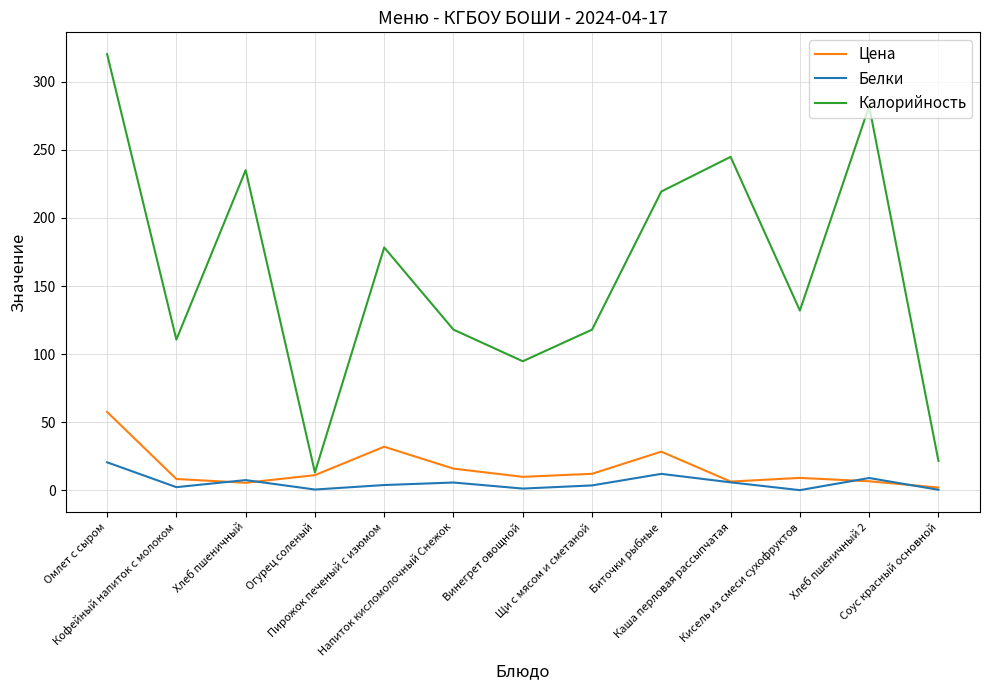

What is the sum of the Цена values at Огурец соленый and Каша перловая рассыпчатая?

17.7